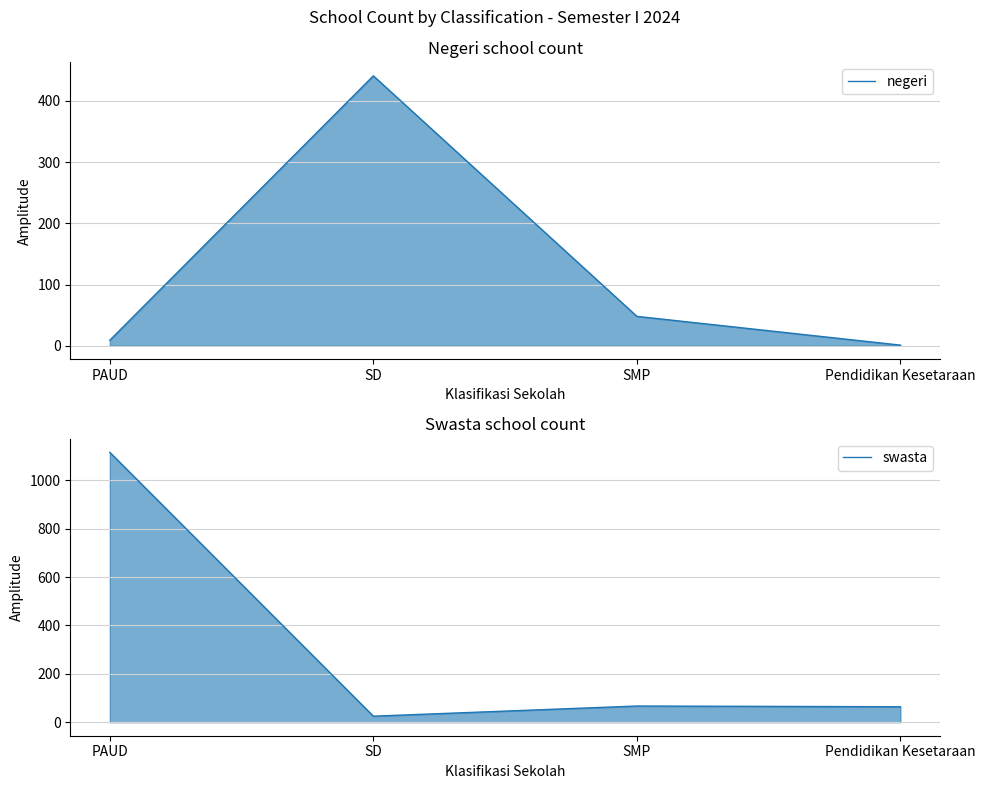

Reading left to right, list all the values displayed in this chart.

negeri: 9	441	48	1
swasta: 1116	25	67	64